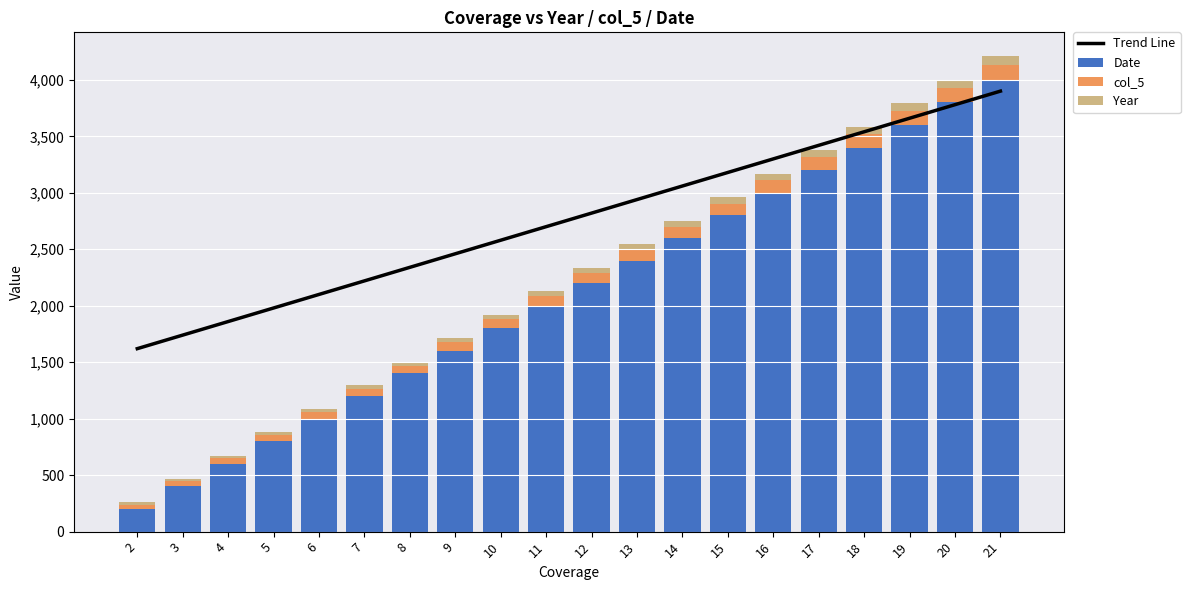

What is the value of the Date bar at the 10th from the left?

2000